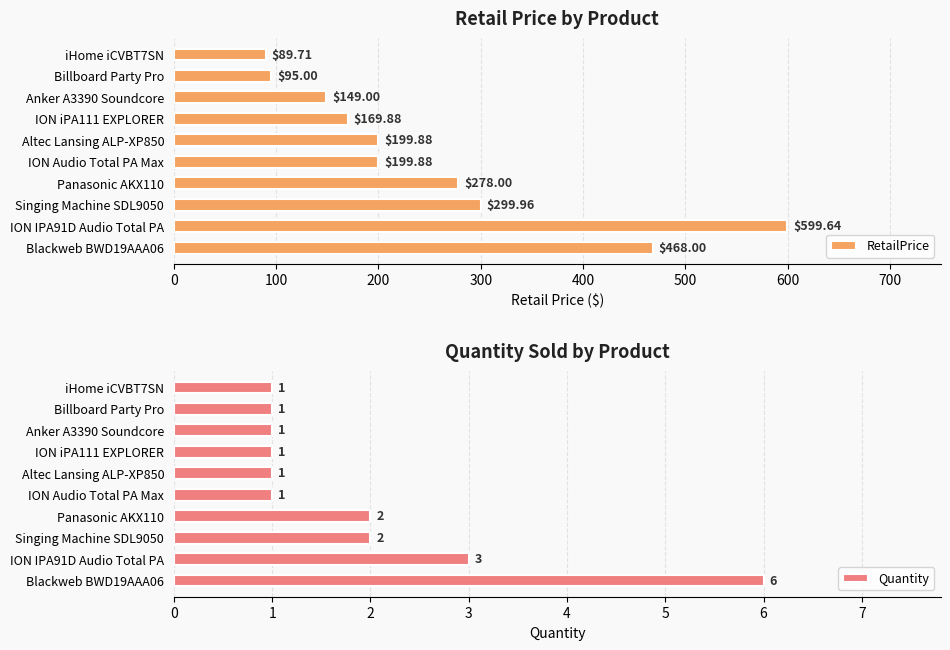

Reading left to right, list all the values displayed in this chart.

RetailPrice: 468.0	599.6	300.0	278.0	199.9	199.9	169.9	149.0	95.0	89.7
Quantity: 6.0	3.0	2.0	2.0	1.0	1.0	1.0	1.0	1.0	1.0